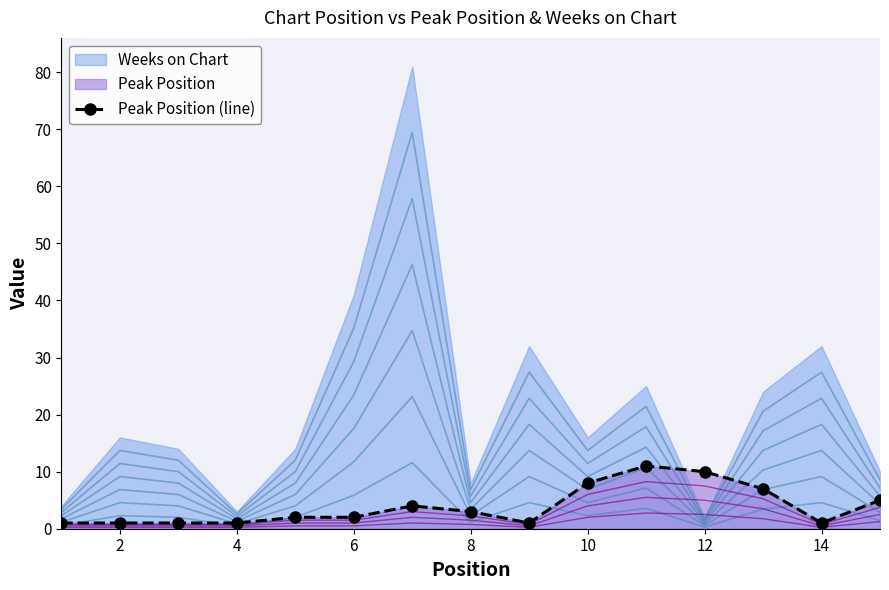

Reading left to right, extract all data points from this chart.

1	1	1	1	2	2	4	3	1	8	11	10	7	1	5